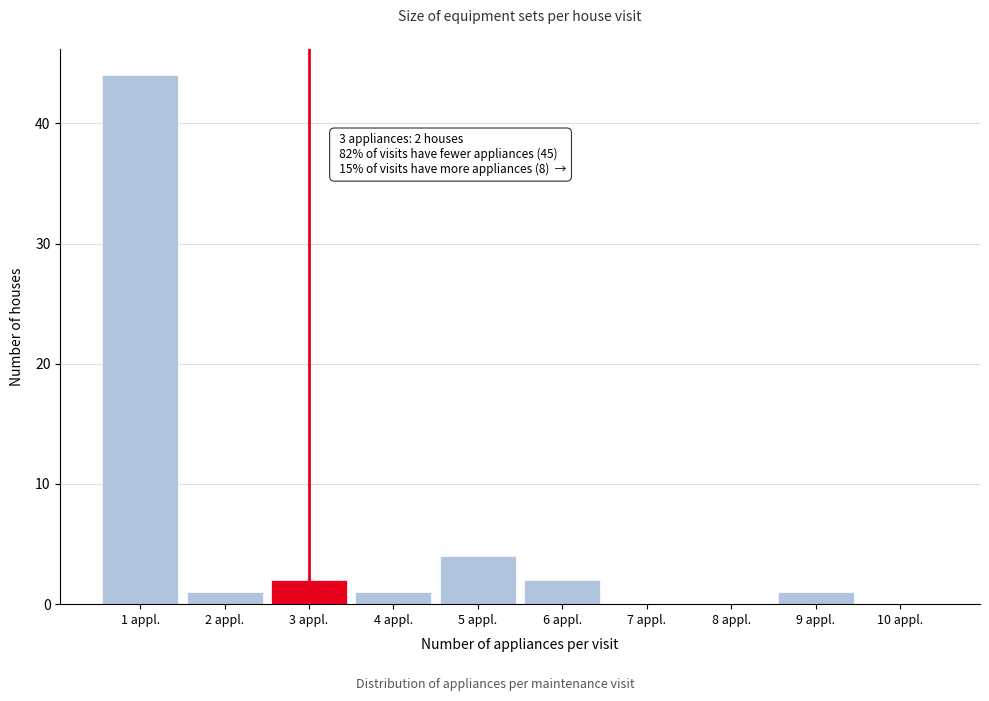

Which range on the x-axis has the tallest bar?

0.5 to 1.5